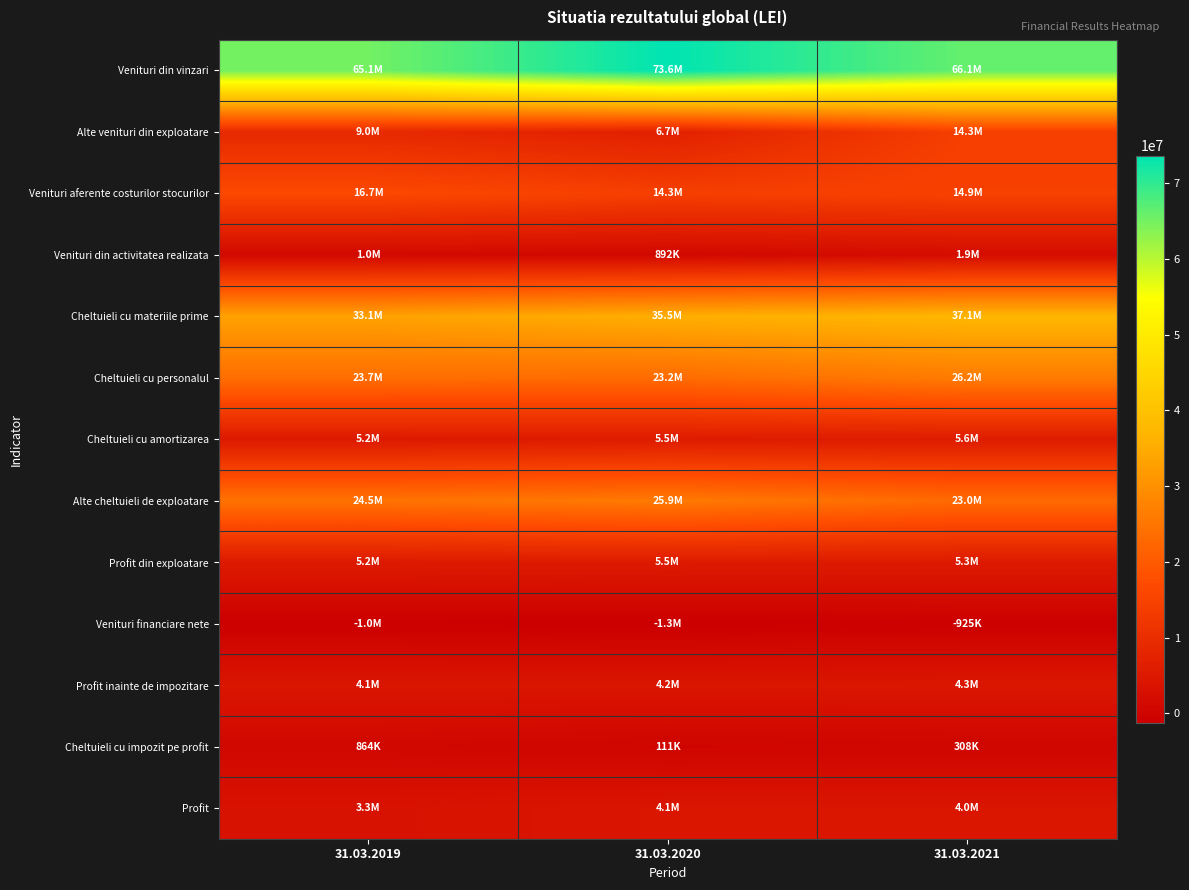

What is the difference between the highest and lowest values at 31.03.2020?

74891439.0